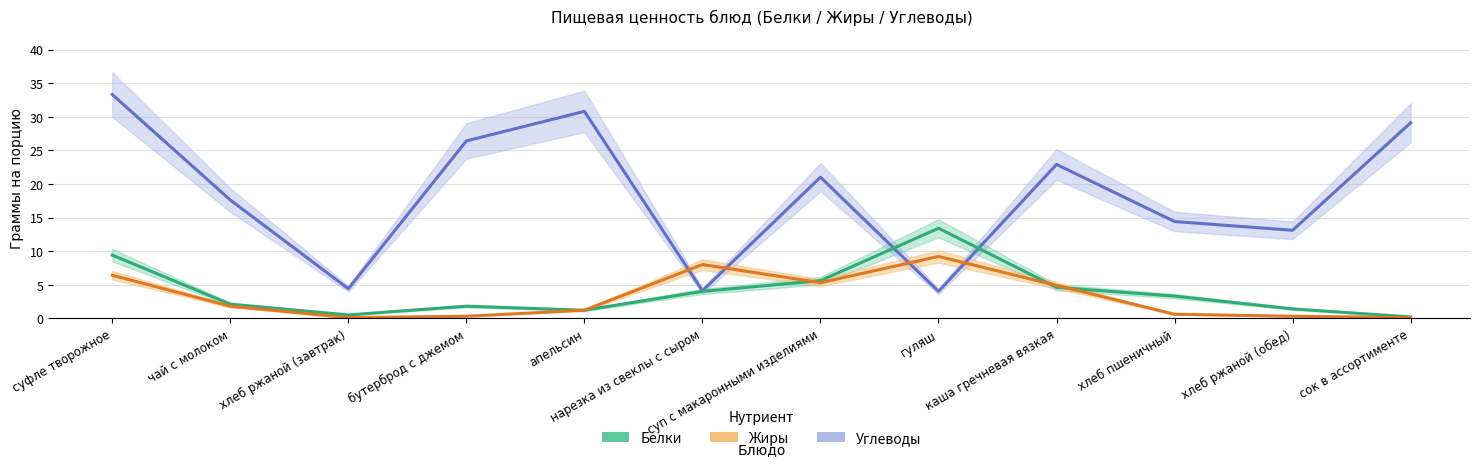

At how many categories does at least one series exceed 31?

1